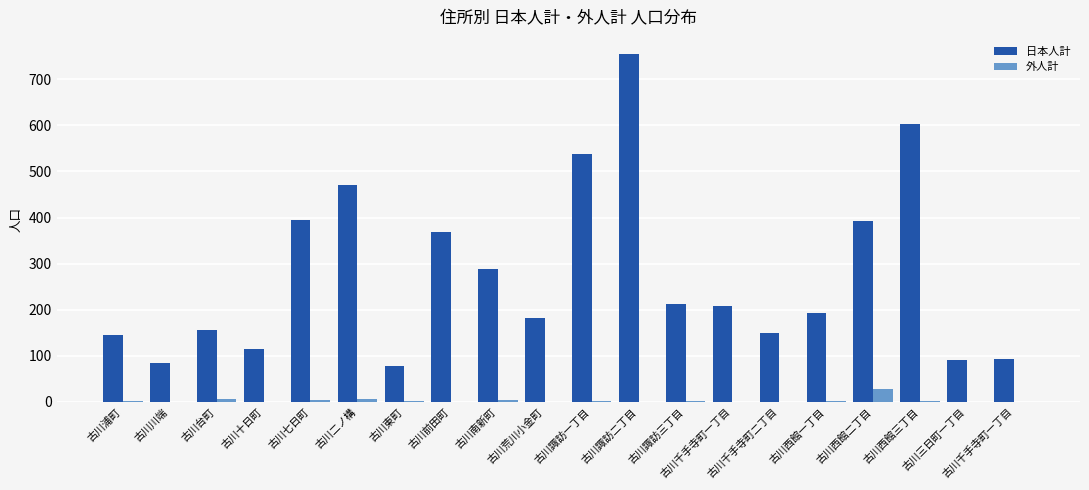

What is the difference between the maximum and minimum values in the 日本人計 series?

675